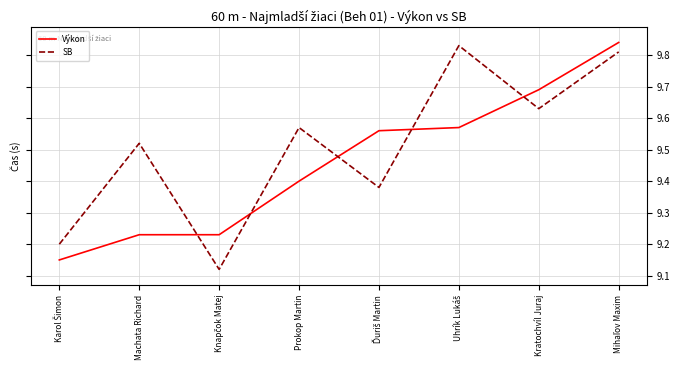

What is the difference between the maximum and minimum values in the Výkon series?

0.7